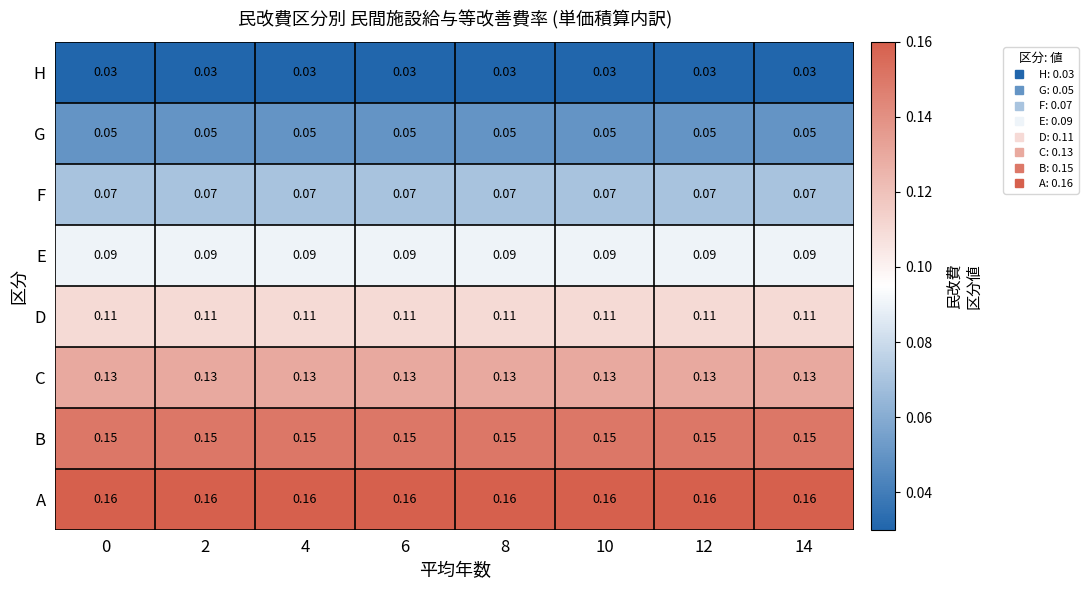

At 8, list the series in order from smallest to largest.

H, G, F, E, D, C, B, A